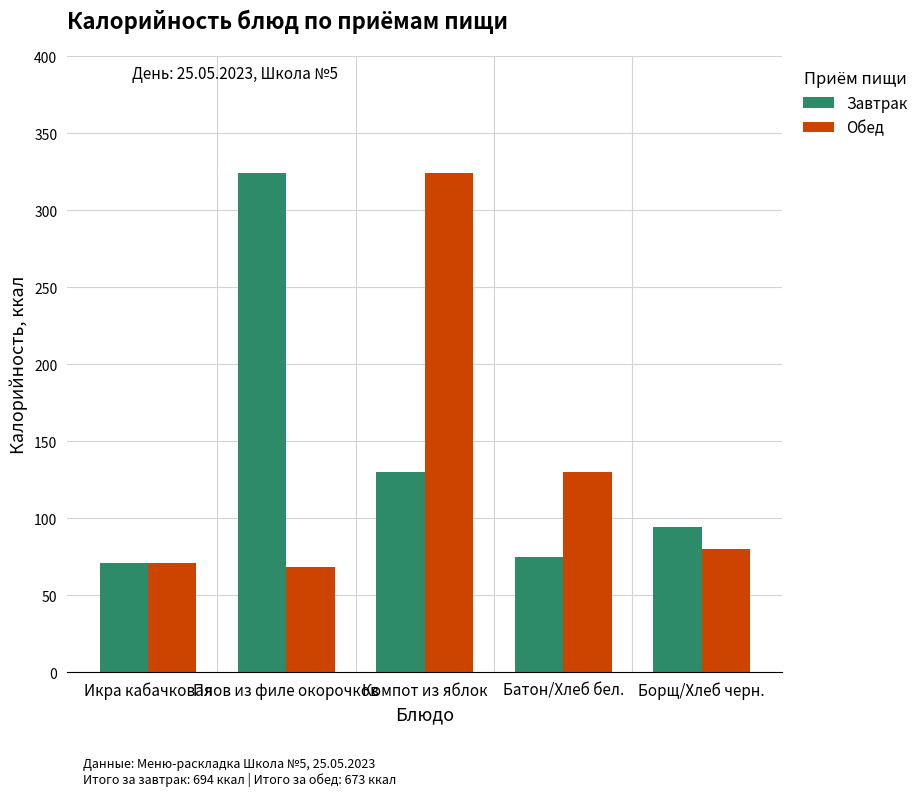

What is the label of the 1st bar from the right?

Борщ/Хлеб черн.